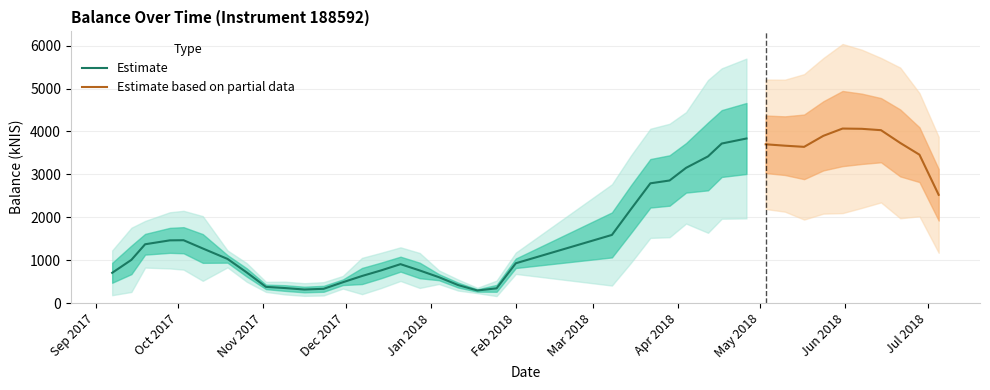

What is the minimum value for Estimate?

293.6